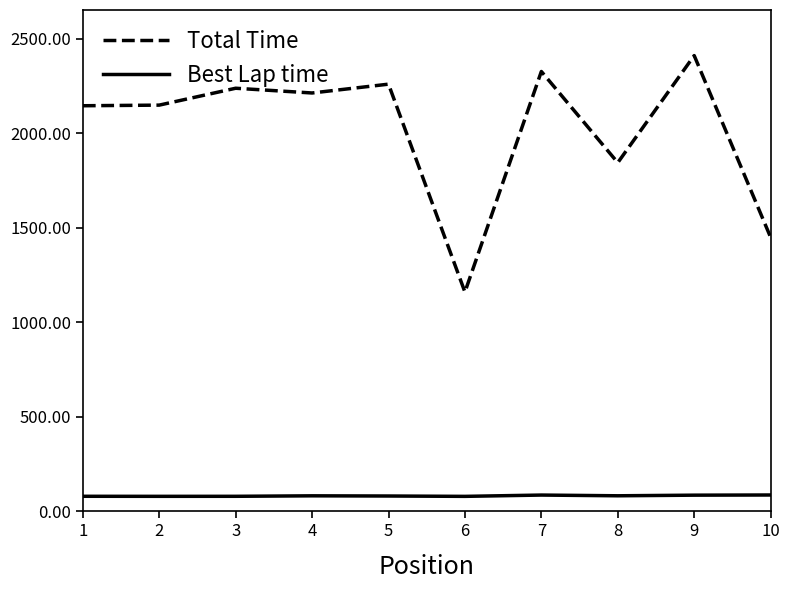

True or false: Best Lap time has a value of 85.4 at 9.

True